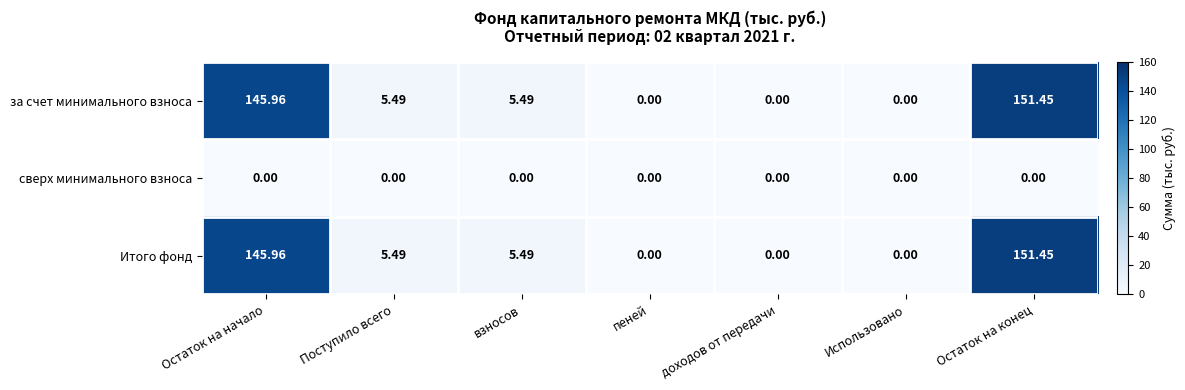

At which category is the sum across all series the highest?

Остаток на конец